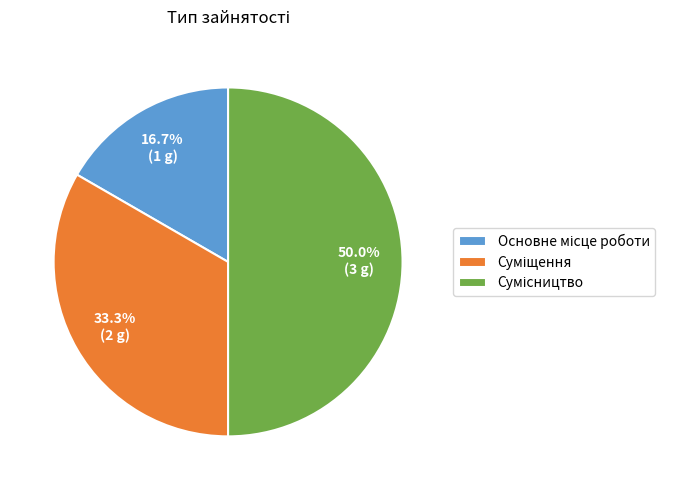

How many segments does this pie chart have?

3